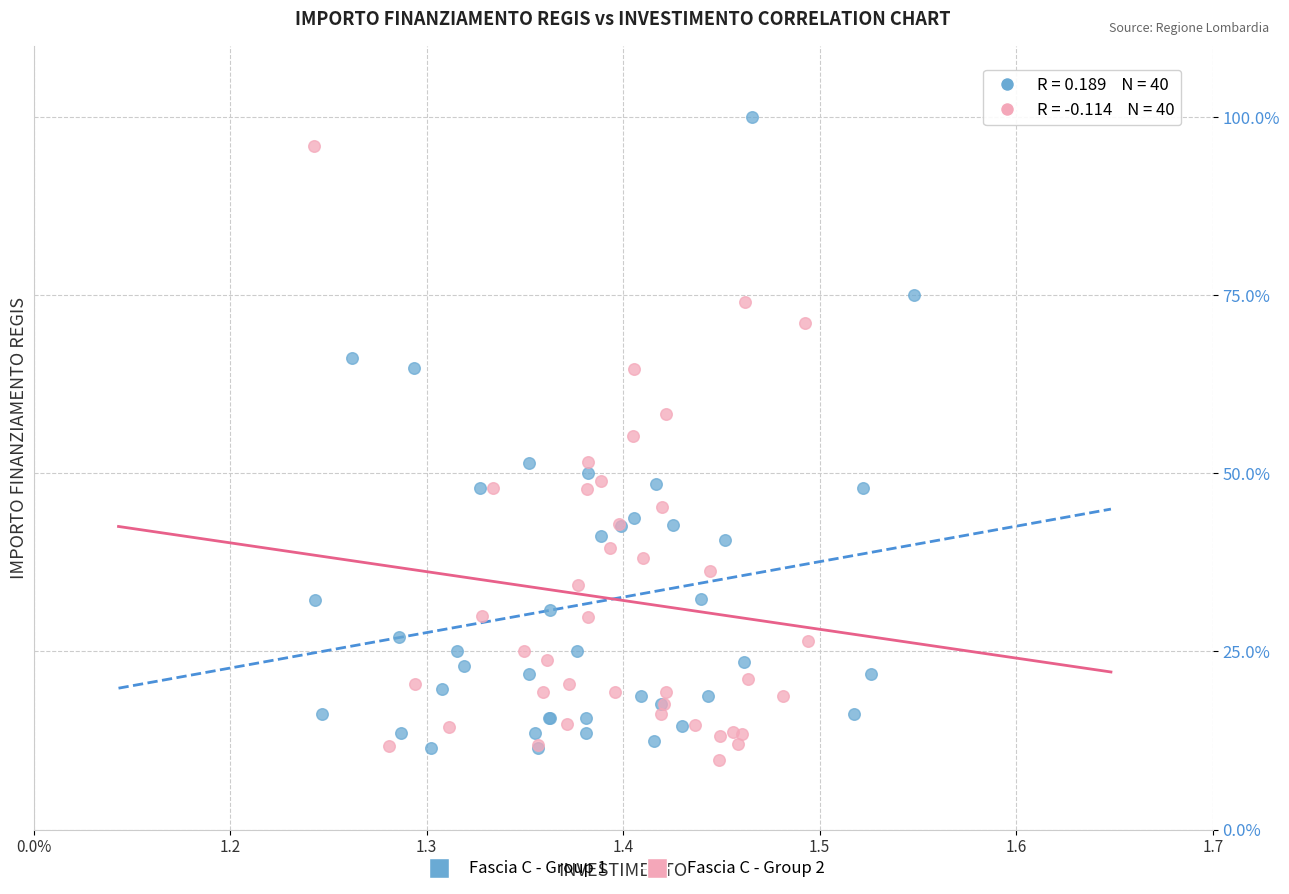

Which series contains the lowest Y value?

Fascia C - Group 2